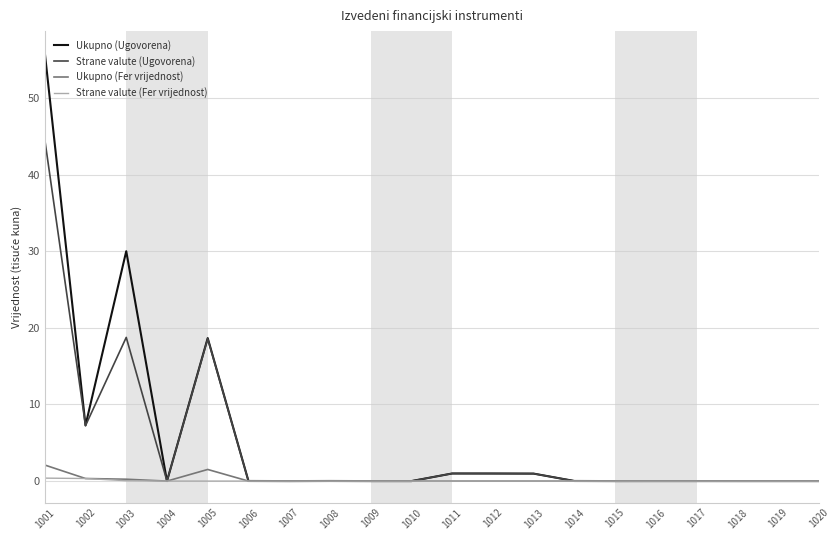

What are all the series names shown in the legend?

Ukupno (Ugovorena), Strane valute (Ugovorena), Ukupno (Fer vrijednost), Strane valute (Fer vrijednost)